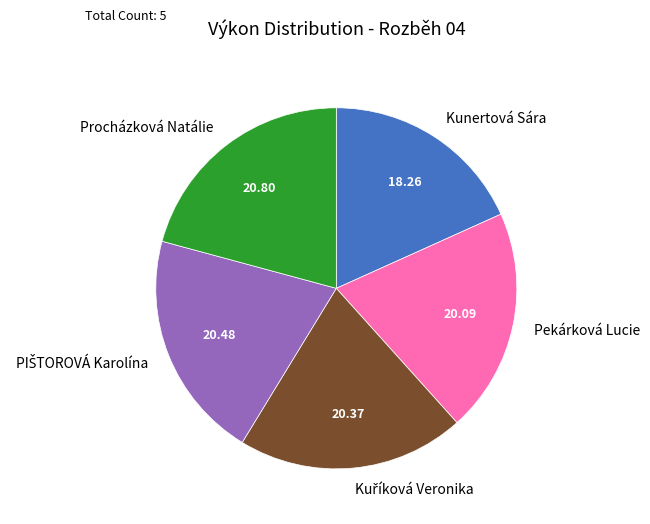

Which has a higher value, Pekárková Lucie or Procházková Natálie?

Procházková Natálie